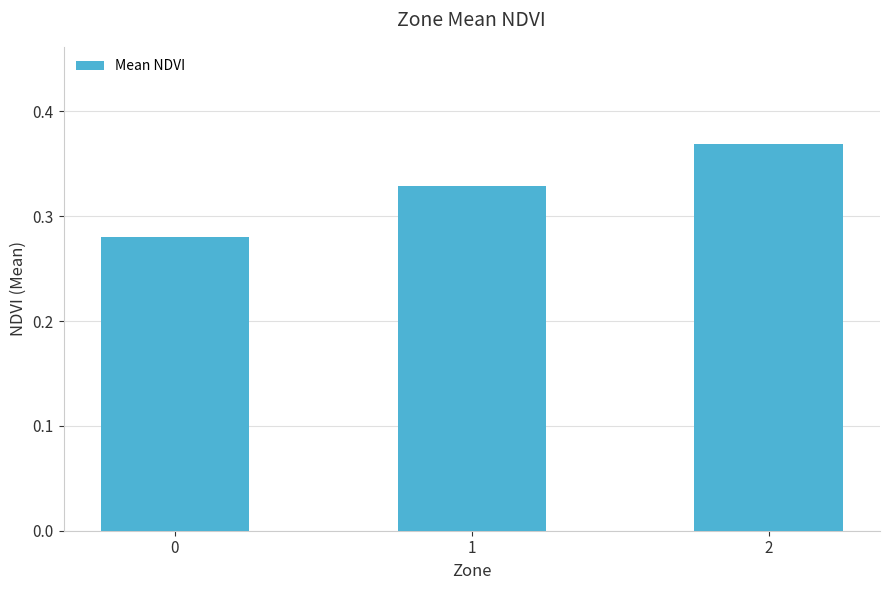

What is the change in value from 0 to 2?

+0.1